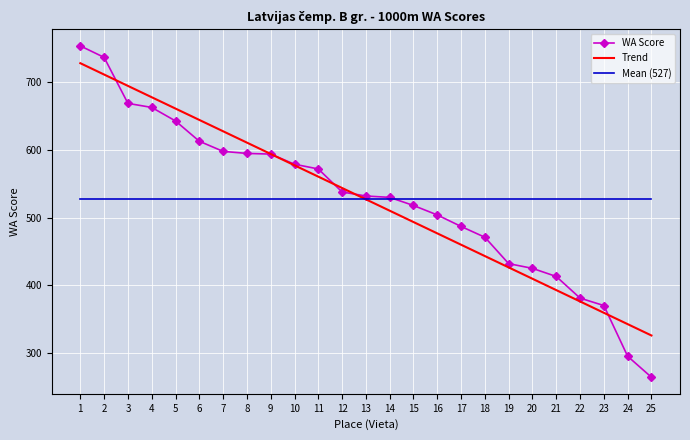

What is the spread (max minus min) of values at 18?

83.9